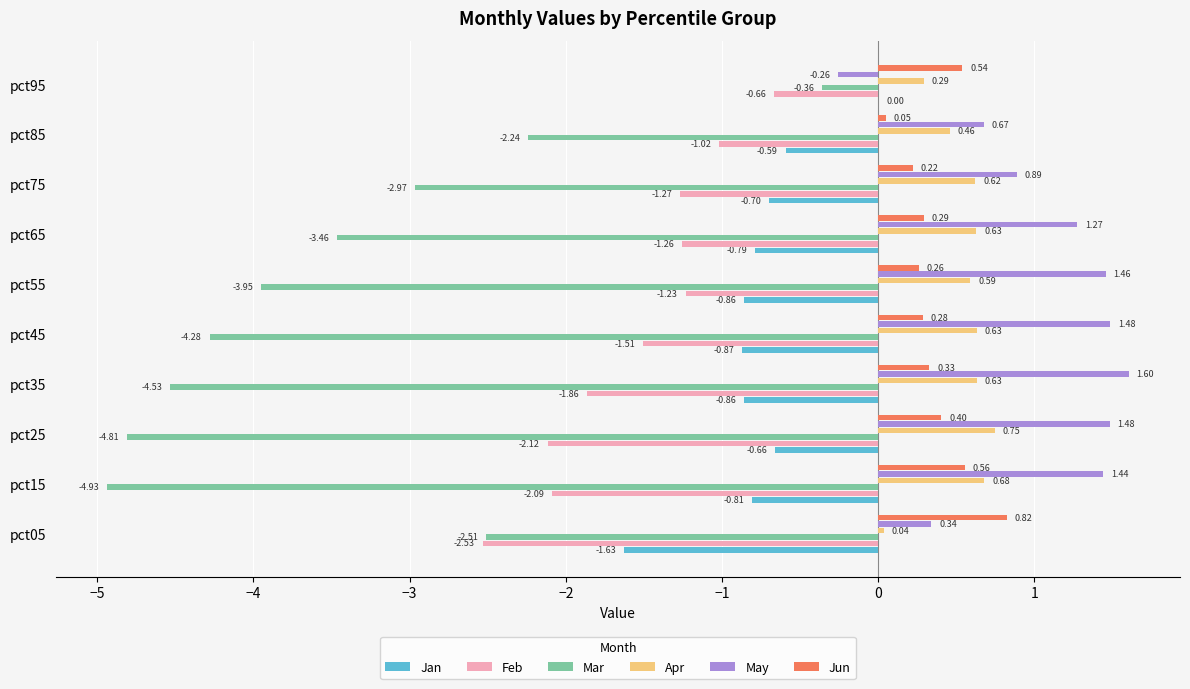

What are all the series names shown in the legend?

Jan, Feb, Mar, Apr, May, Jun